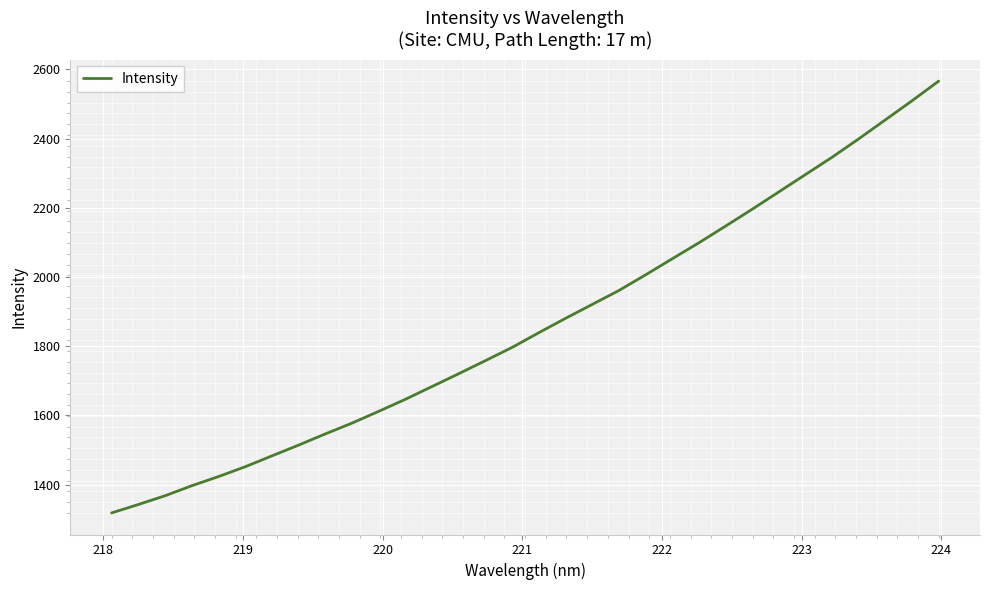

What is the maximum value shown in the chart?

2566.2